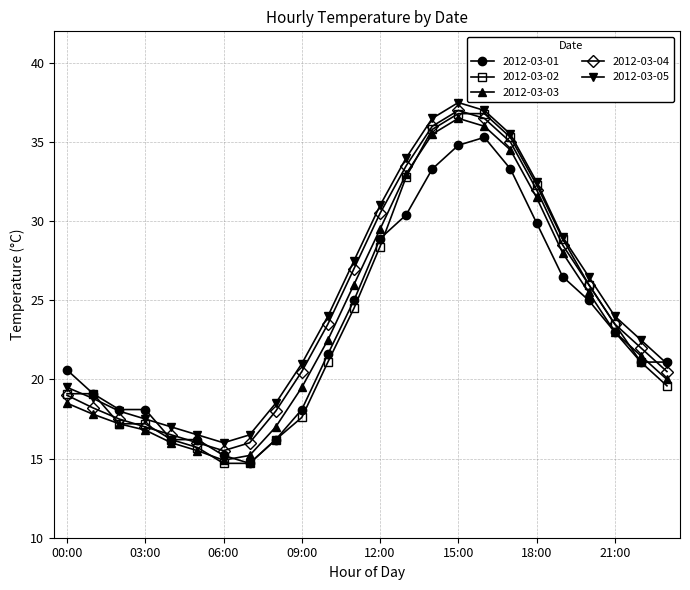

What is the greatest value displayed?

37.5